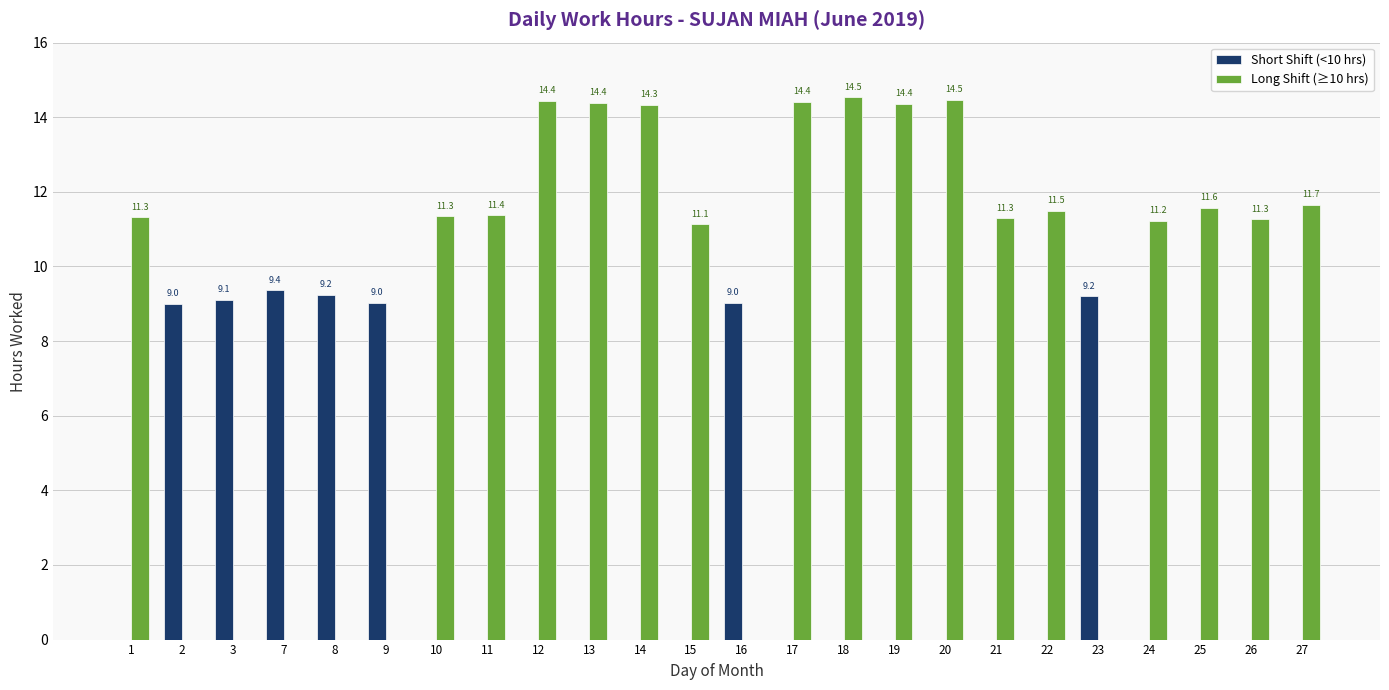

How many groups of bars are there?

24